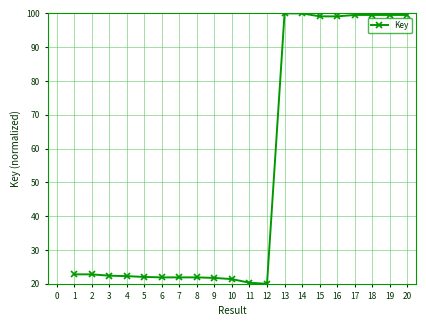

How many data points does each series have?

20